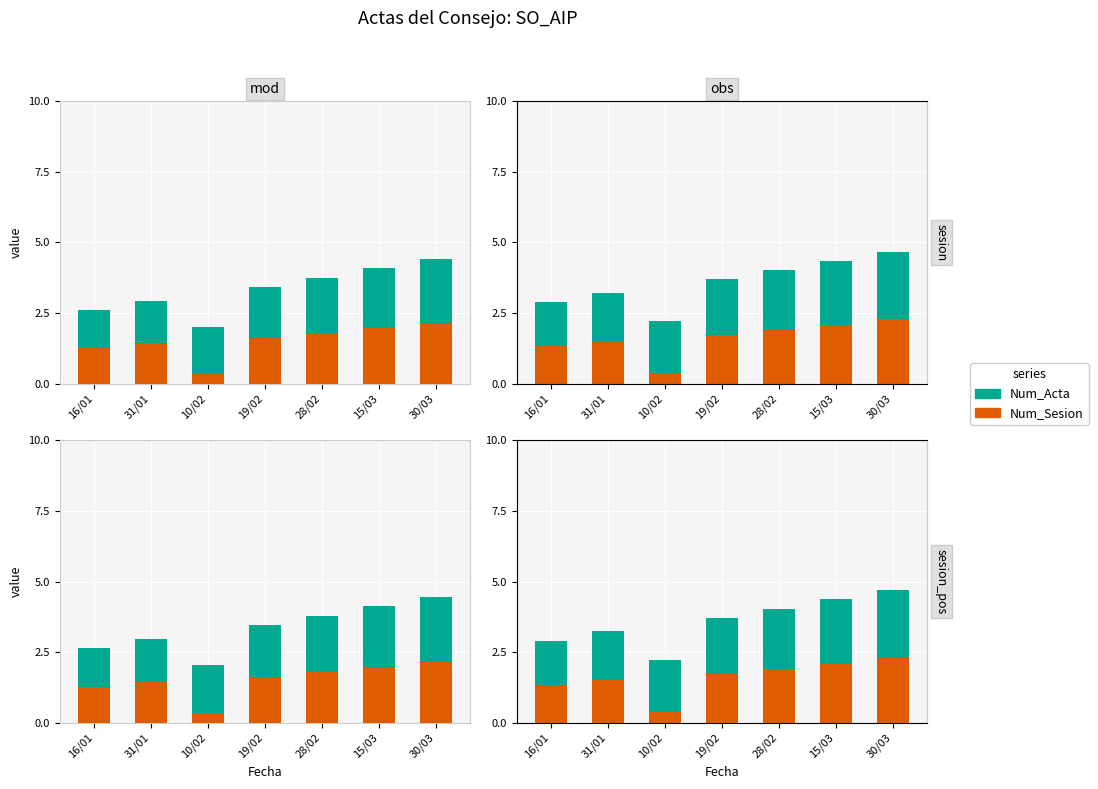

The Num_Sesion series shows 0.4 at 10/02. True or false?

True